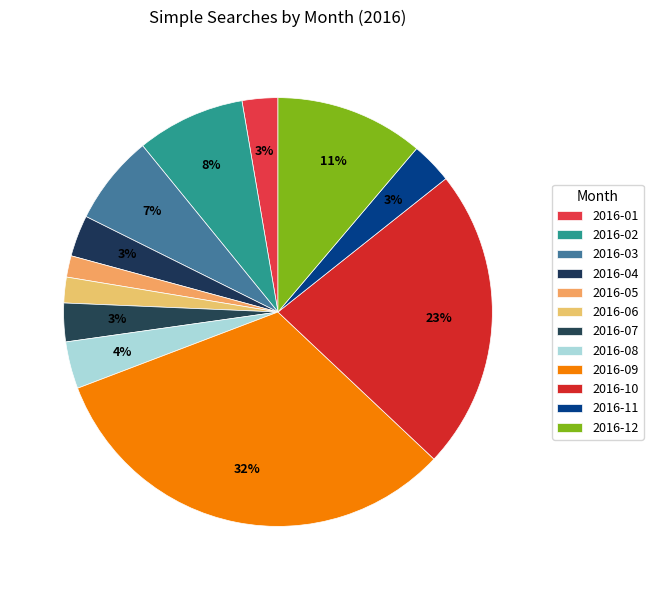

What is the largest slice in the pie chart?

2016-09